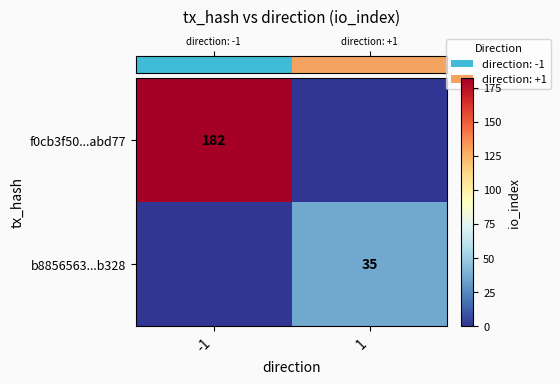

At which category is the sum across all series the highest?

-1